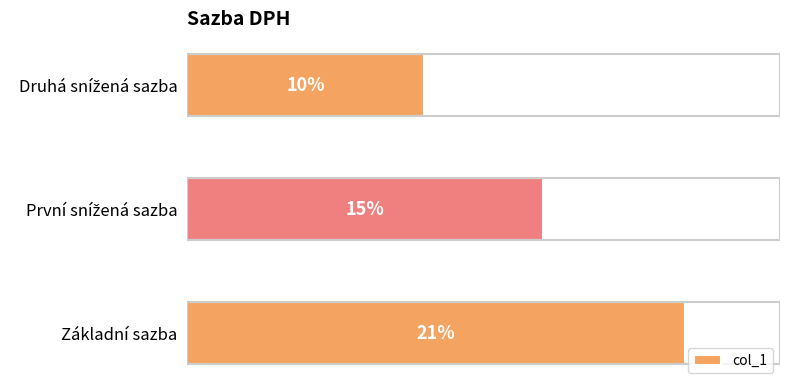

Which category has the highest value across all series?

Základní sazba